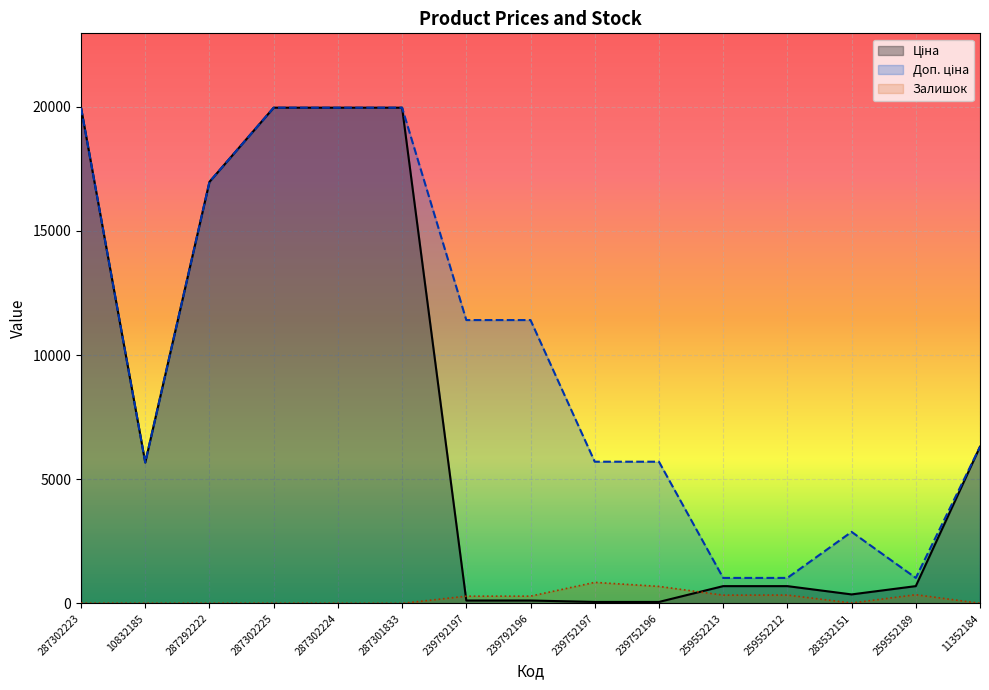

Reading left to right, extract all data points from this chart.

Ціна: 287302223=19964.2	10832185=5673.8	287292222=16976.3	287302225=19964.2	287302224=19964.2	287301833=19964.2	239792197=114.1	239792196=114.1	239752197=57.0	239752196=57.0	259552213=693.7	259552212=693.7	283532151=359.9	259552189=693.7	11352184=6308.8
Доп. ціна: 287302223=19964.2	10832185=5673.8	287292222=16976.3	287302225=19964.2	287302224=19964.2	287301833=19964.2	239792197=11410.0	239792196=11410.0	239752197=5705.0	239752196=5705.0	259552213=1024.6	259552212=1024.6	283532151=2878.8	259552189=1024.6	11352184=6308.8
Залишок: 287302223=7.0	10832185=4.0	287292222=4.0	287302225=5.0	287302224=3.0	287301833=0.0	239792197=289.0	239792196=290.0	239752197=845.0	239752196=683.0	259552213=331.0	259552212=334.0	283532151=15.0	259552189=348.0	11352184=3.0